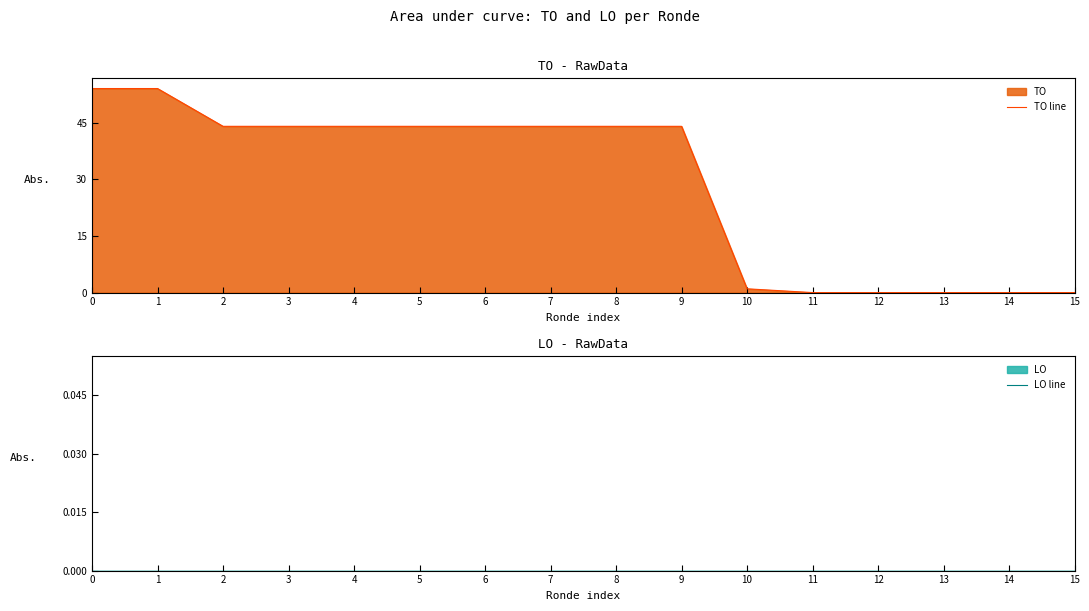

What is the difference between the maximum and minimum values in the TO line series?

54